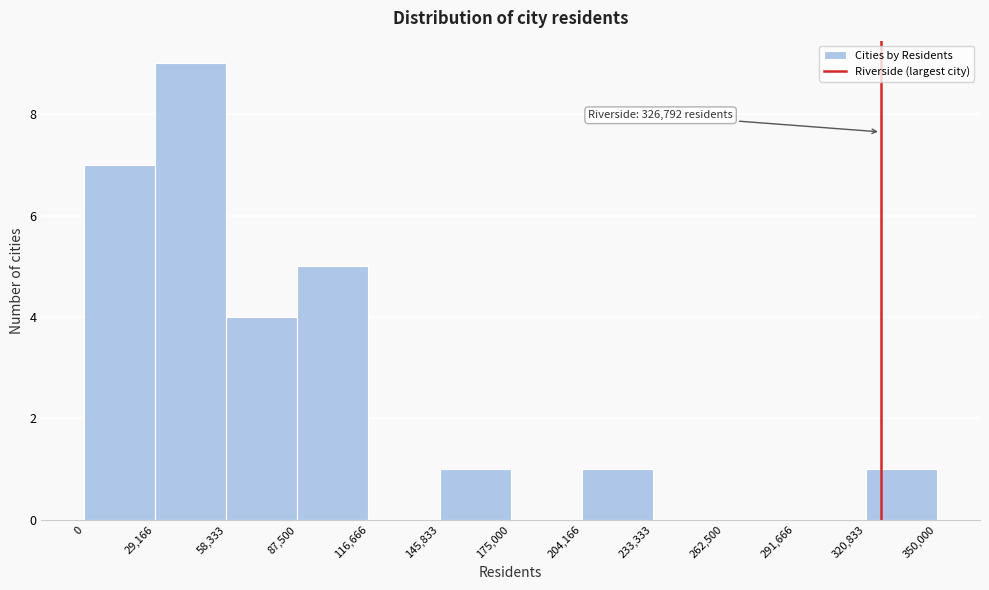

Over which range of the x-axis is the bar tallest?

29,166 to 58,333